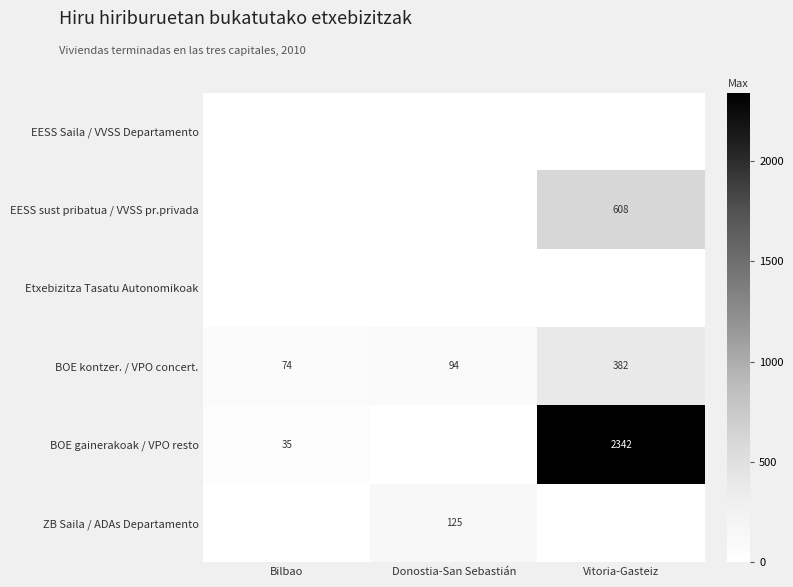

At which category is the sum across all series the highest?

Vitoria-Gasteiz